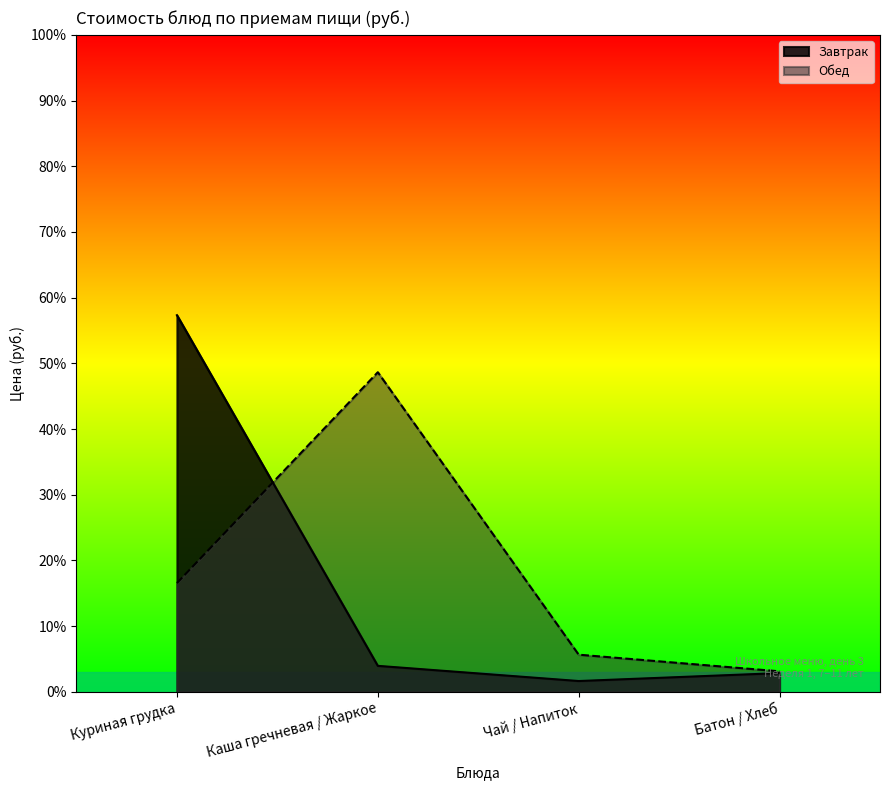

At which label does Обед first exceed 16?

Куриная грудка